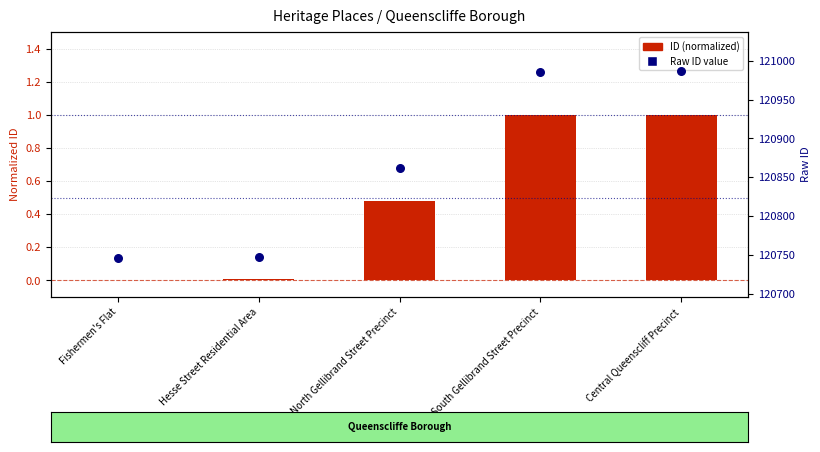

What are all the series names shown in the legend?

ID (normalized), Raw ID value